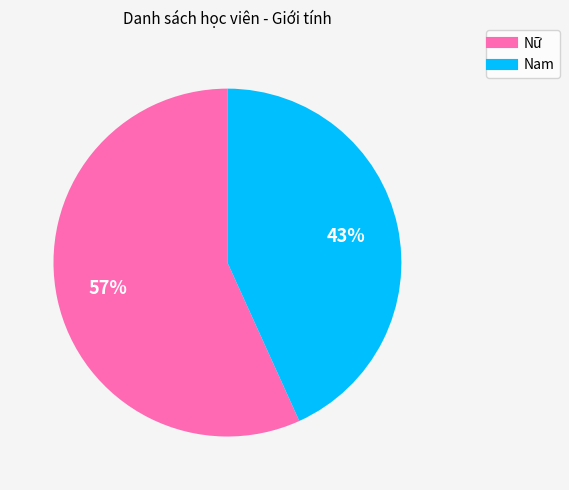

Which slice is the largest?

Nữ